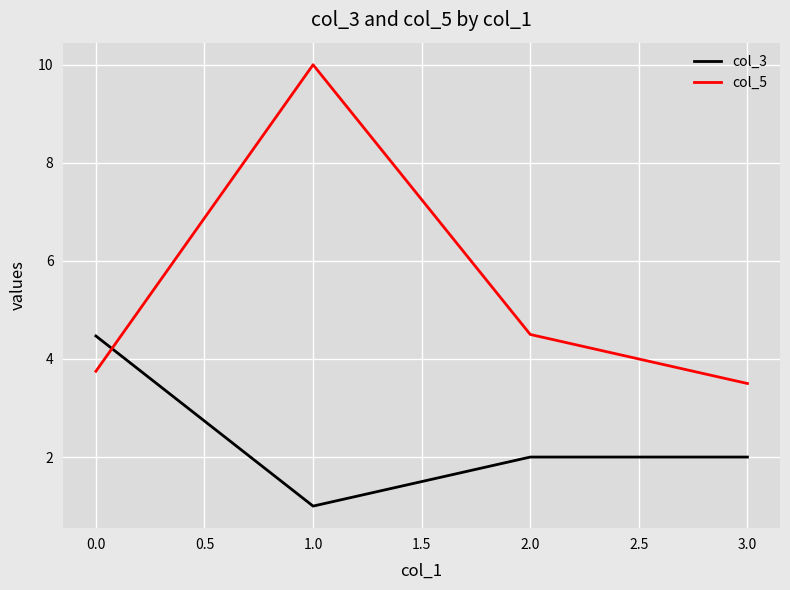

How many categories are shown in the chart?

4